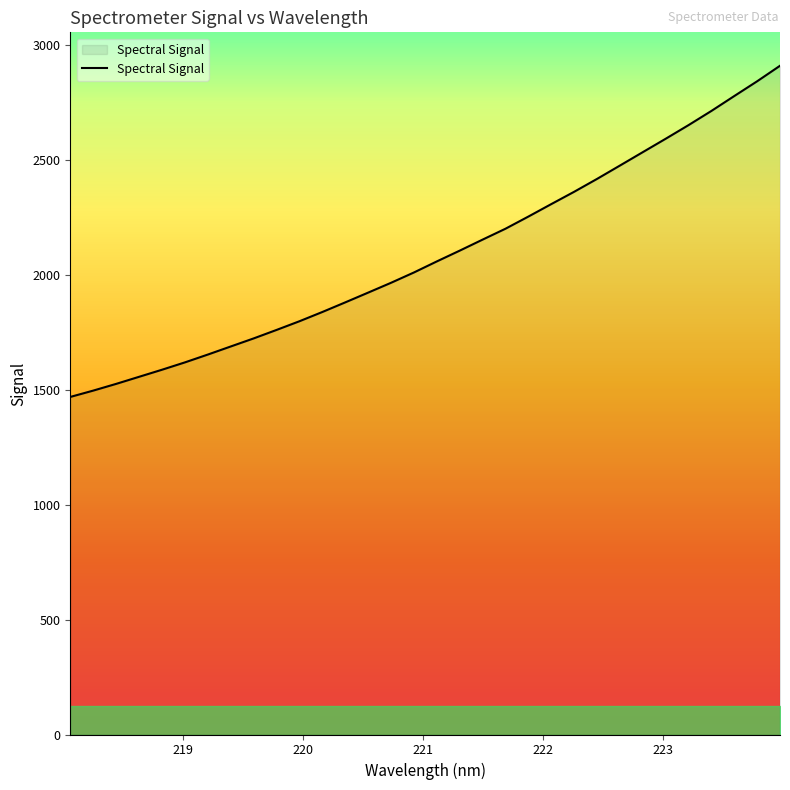

What is the greatest value displayed?

2908.4